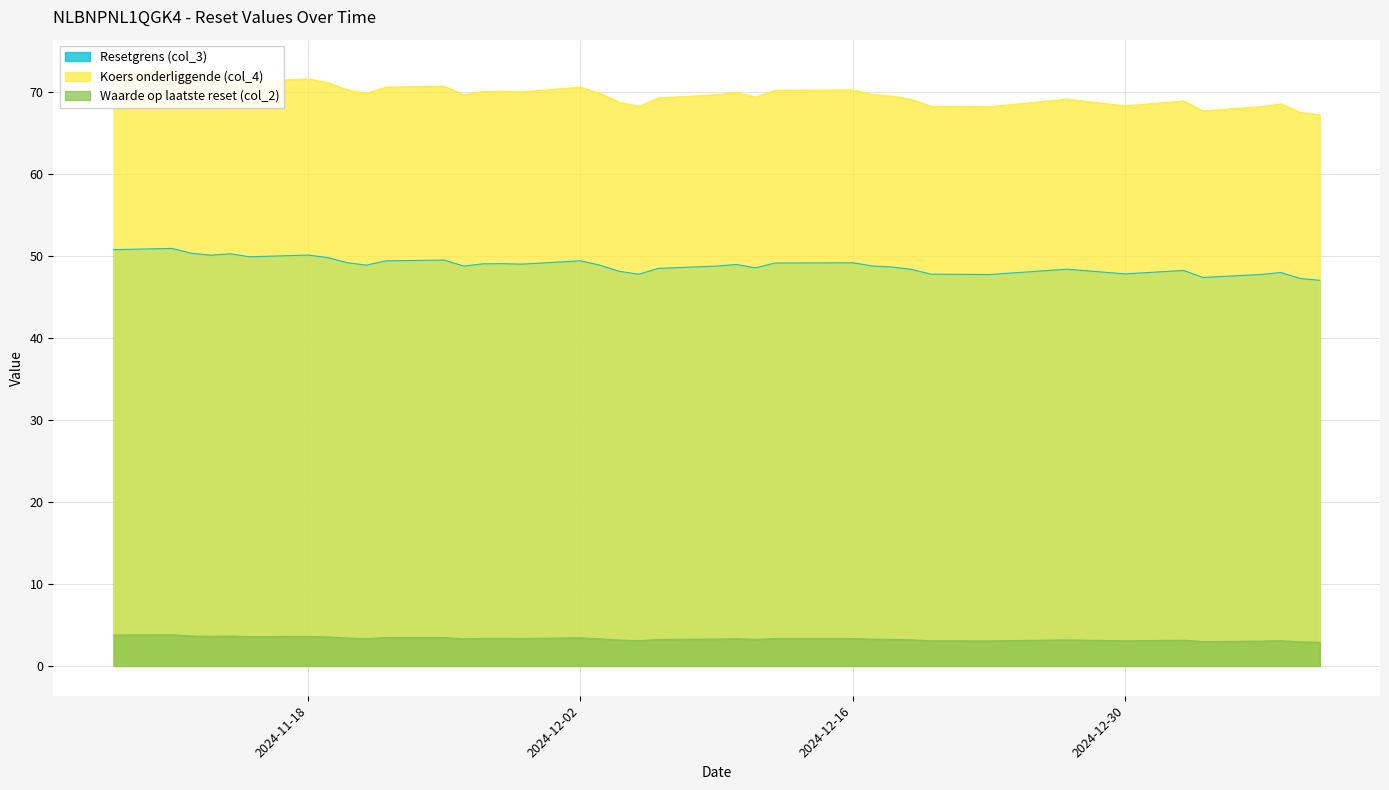

Which series changed the most between 2024-12-20 and 2024-12-04?

Koers onderliggende (col_4)